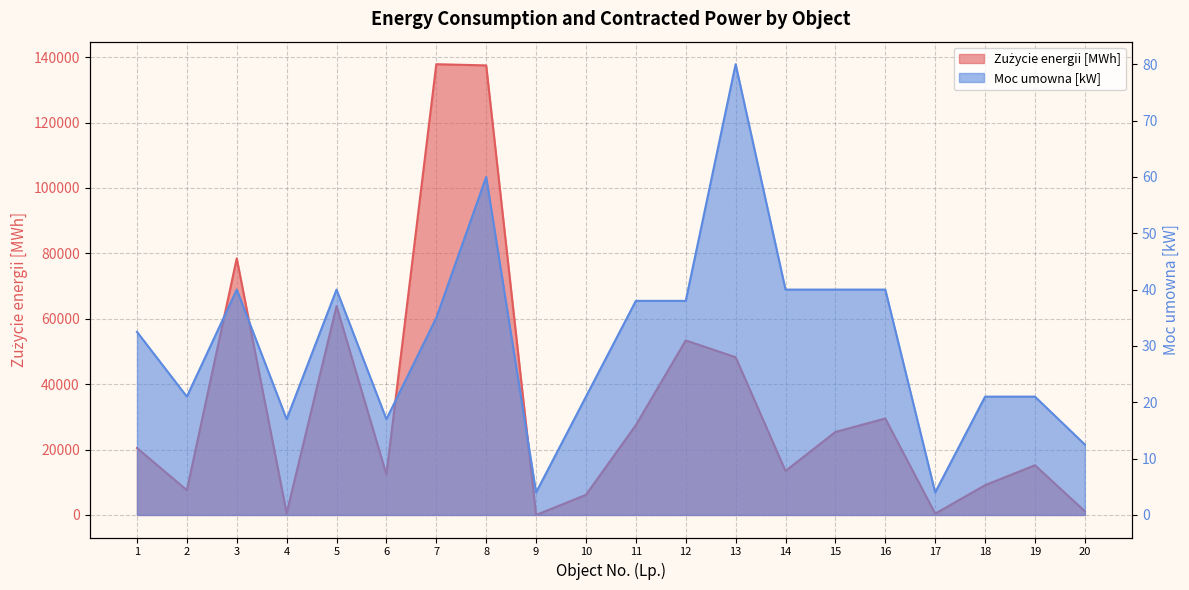

Is the value of Zużycie energii [MWh] at 18 greater than the value of Moc umowna [kW] at 6?

Yes